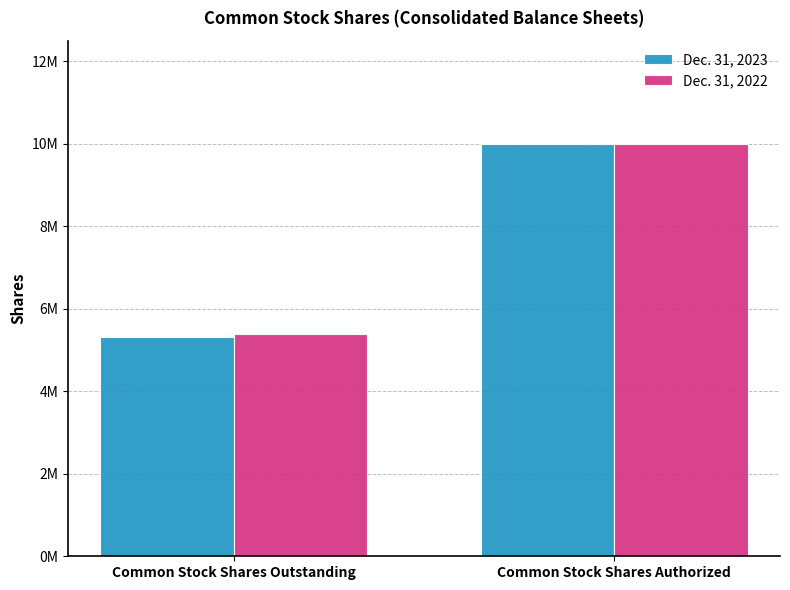

What are all the series names shown in the legend?

Dec. 31, 2023, Dec. 31, 2022